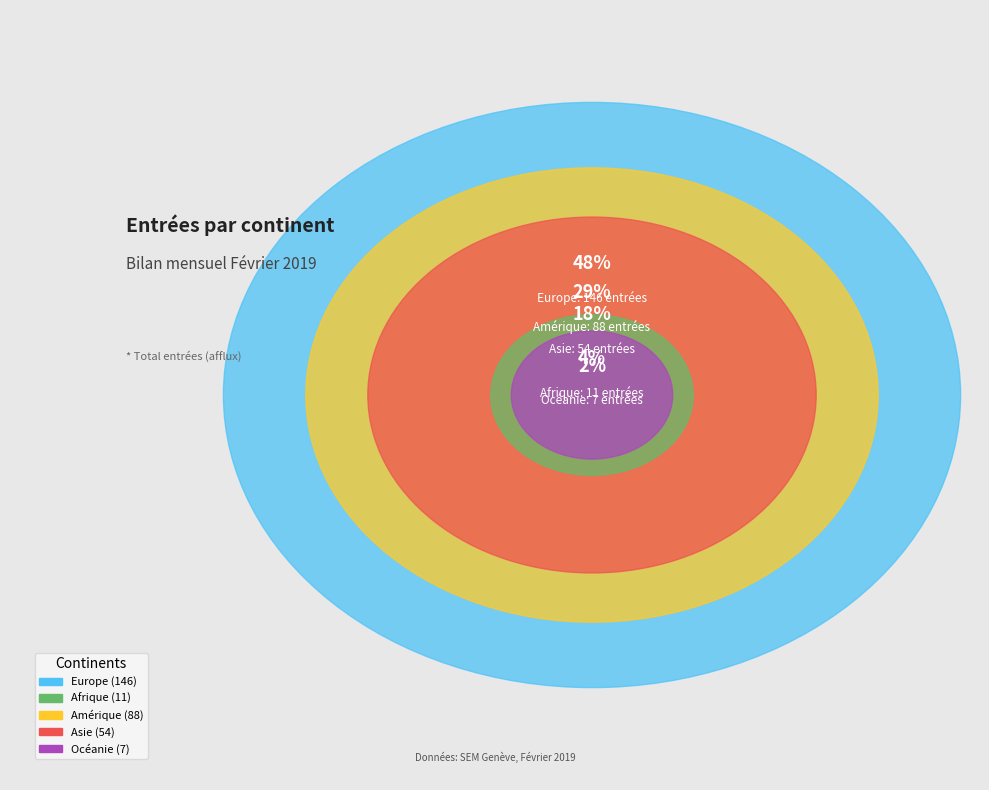

What is the largest slice in the pie chart?

Europe